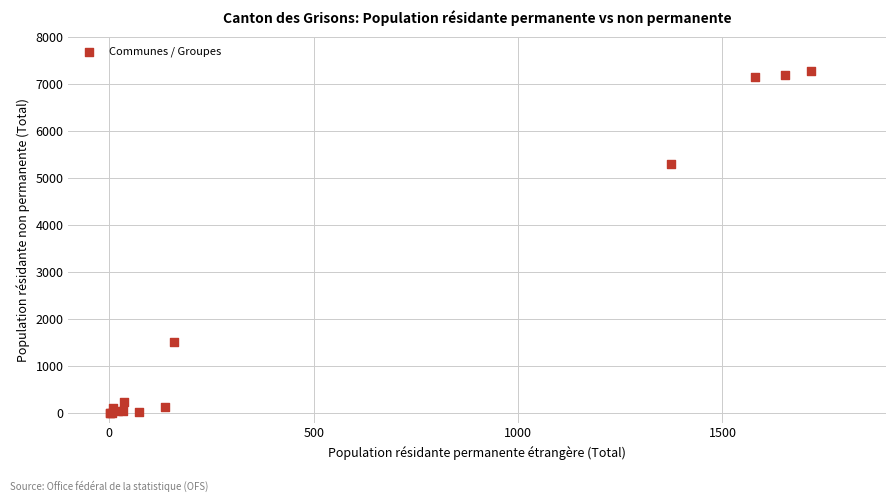

What Y value in the scatter plot is closest to 3640?

5292